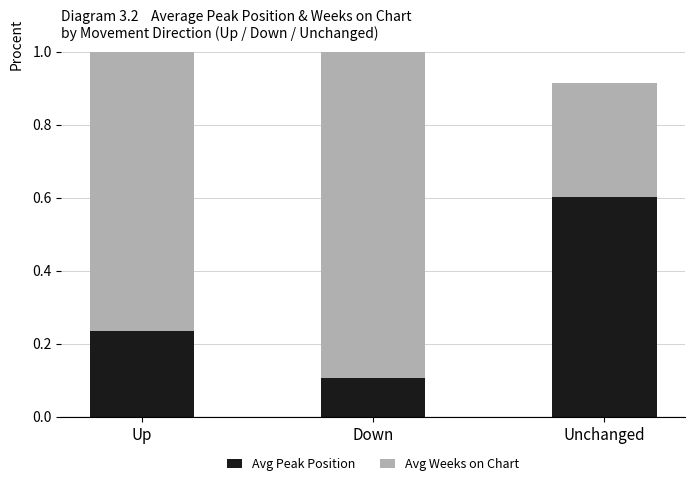

What is the average value of the Avg Peak Position series?

0.3